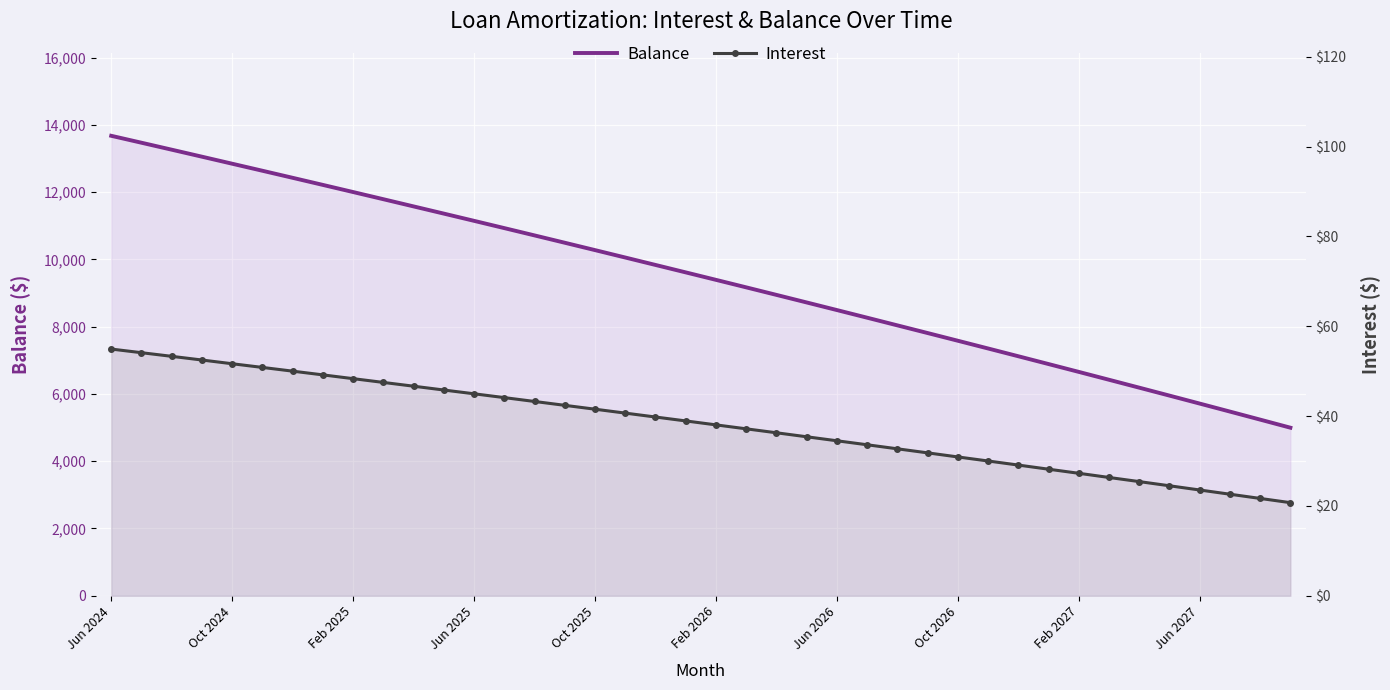

At how many categories does at least one series exceed 11894?

9